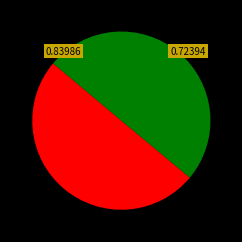

How many slices are in this pie chart?

2